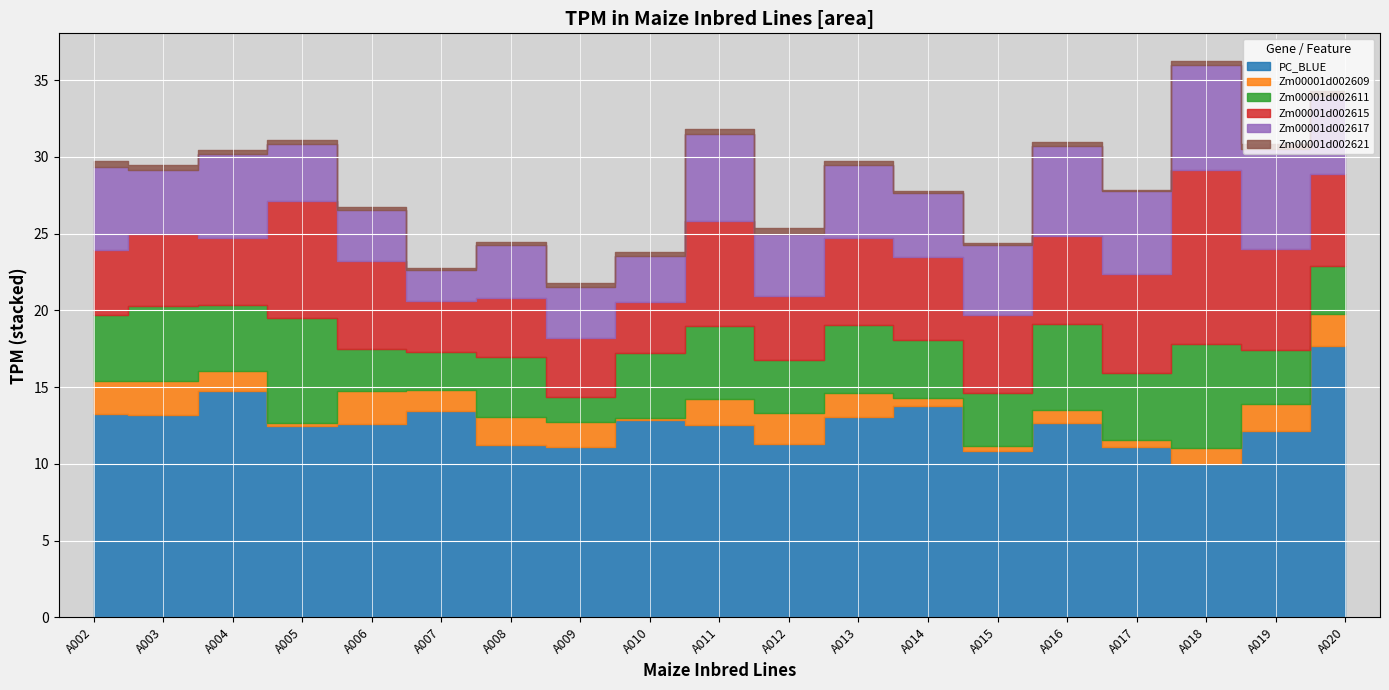

The Zm00001d002609 series shows 0.5 at A017. True or false?

True